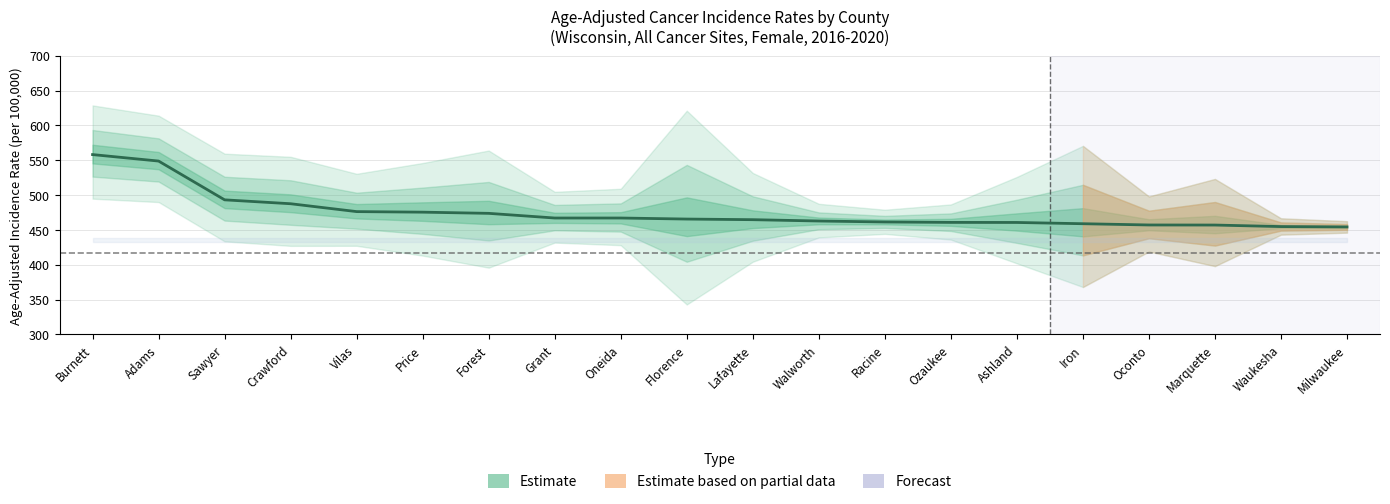

What is the difference between the second highest and second lowest values?

94.1